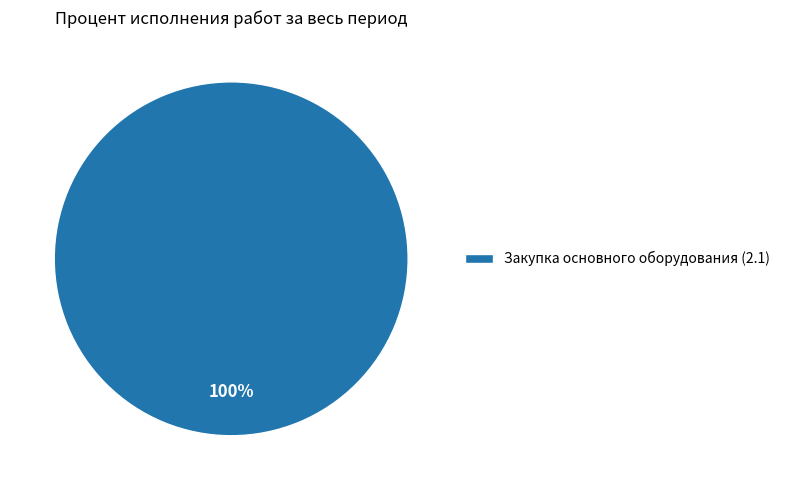

Is it true that Закупка основного оборудования (2.1) is 100% of the pie?

True